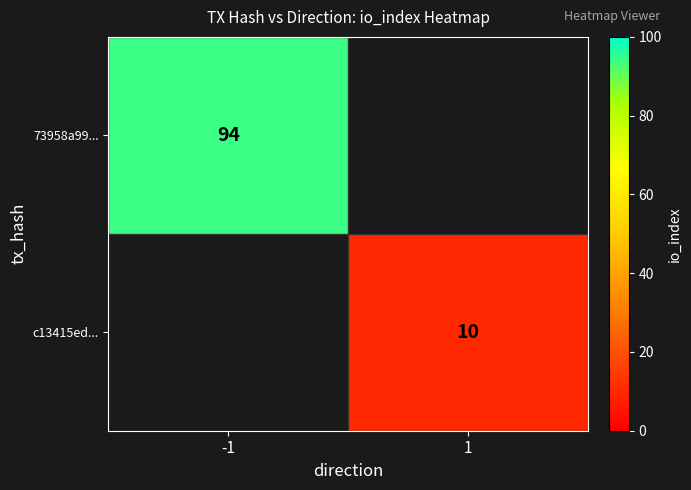

At how many categories does at least one series exceed 78?

1